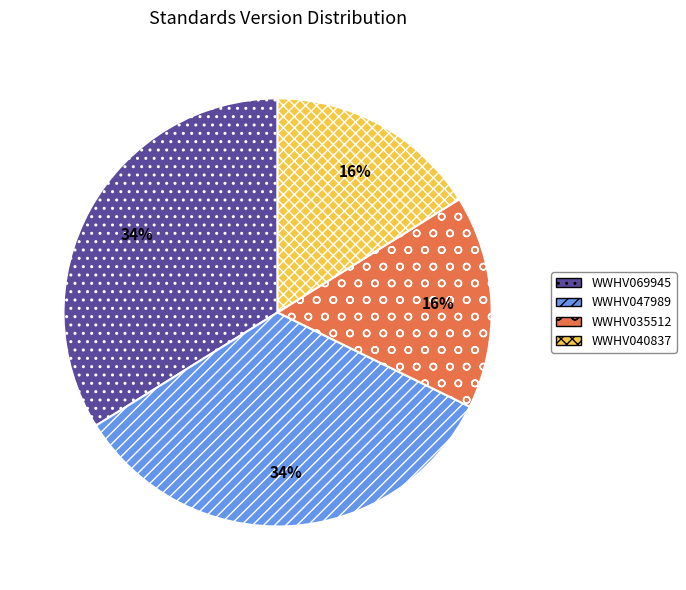

Between WWHV035512 and WWHV069945, which is larger?

WWHV069945